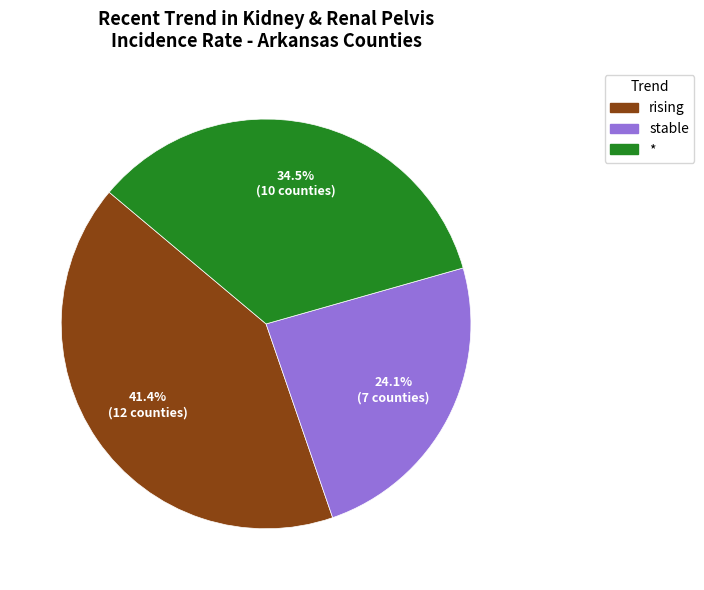

How many slices are in this pie chart?

3